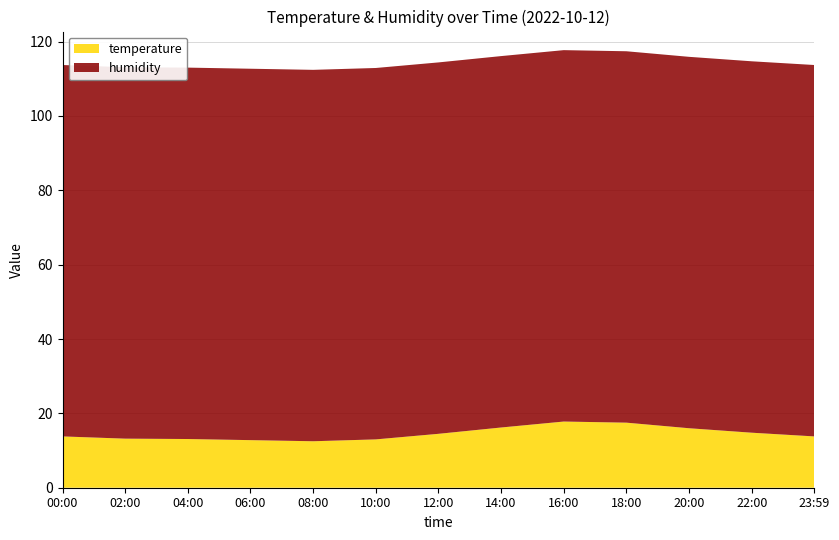

Reading left to right, list all the values displayed in this chart.

temperature: 13.8	13.2	13.0	12.8	12.5	13.0	14.5	16.2	17.8	17.5	16.0	14.8	13.8
humidity: 99.9	99.9	99.9	99.9	99.9	99.9	99.9	99.9	99.9	99.9	99.9	99.9	99.9